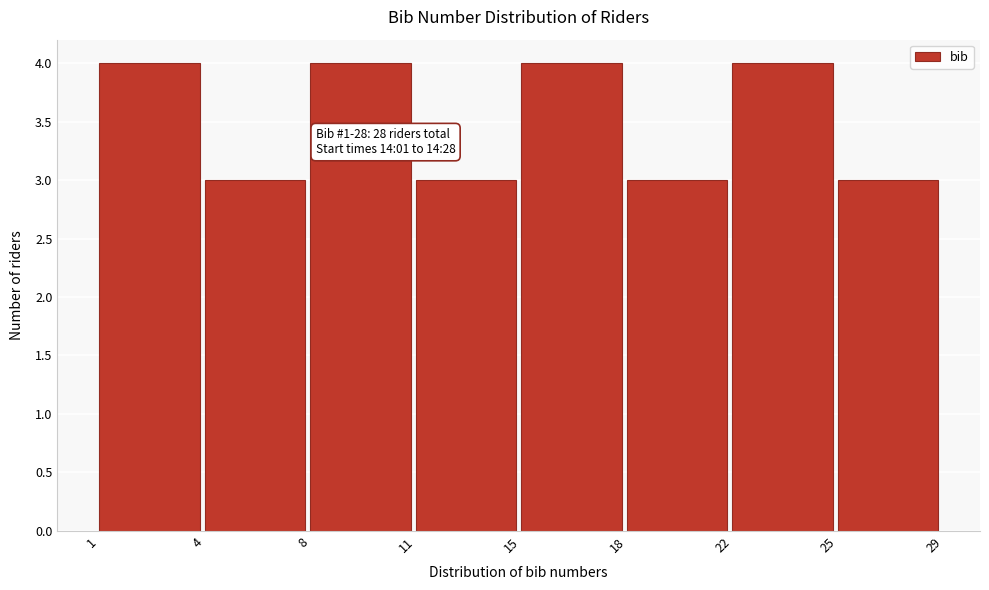

Reading left to right, list all the values displayed in this chart.

1=4	4=3	8=4	11=3	15=4	18=3	22=4	25=3